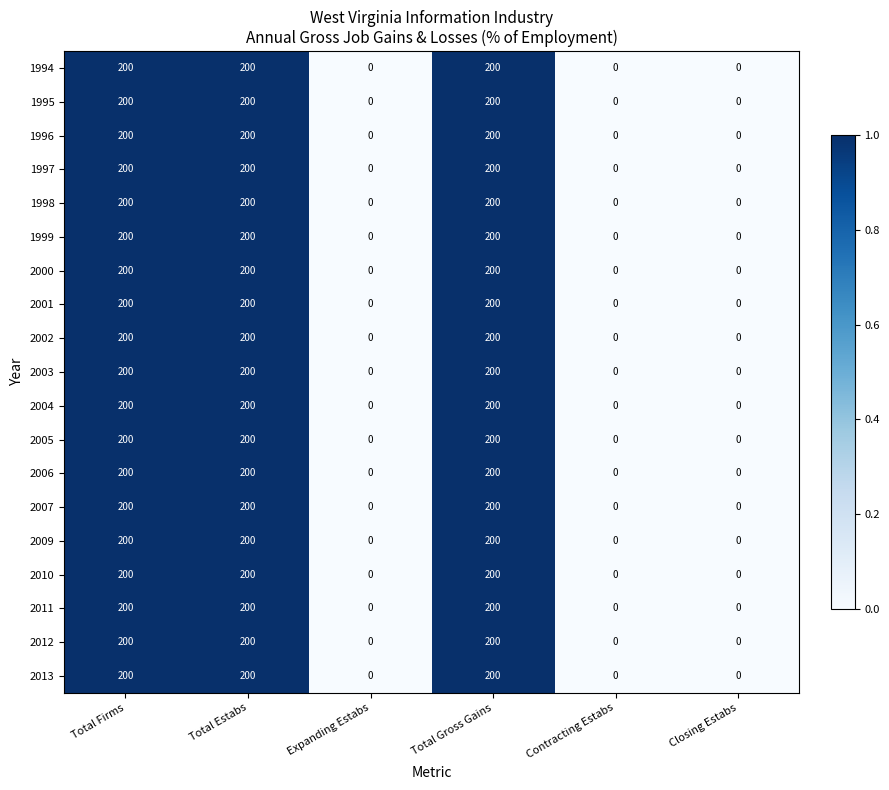

What is the total value across all series at Total Estabs?

3800